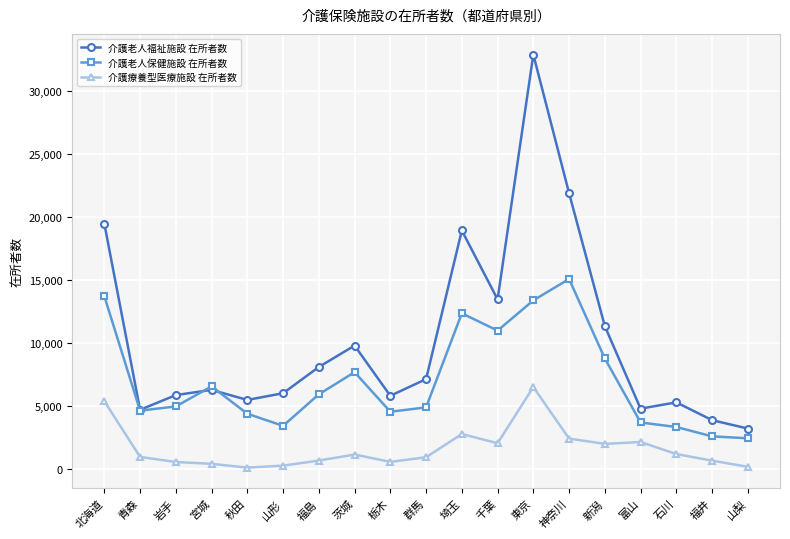

At which label does 介護老人福祉施設 在所者数 reach its peak?

東京